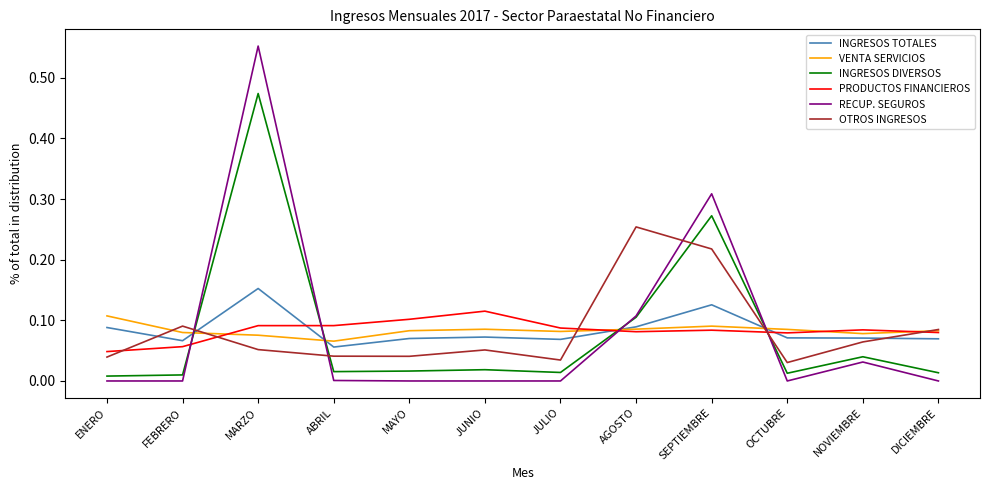

Which series changed the most between JUNIO and JULIO?

PRODUCTOS FINANCIEROS